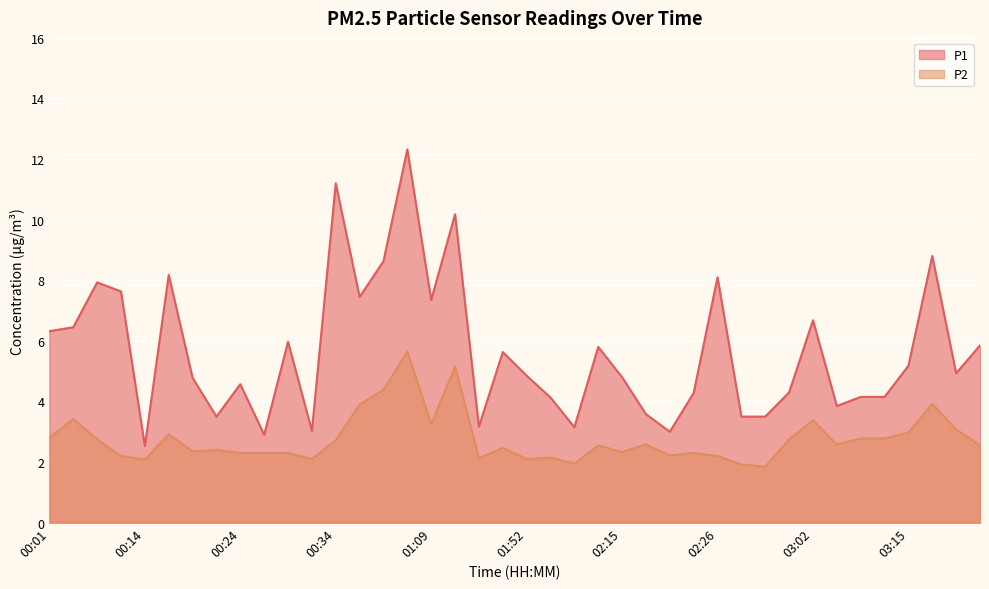

How many lines are shown in the chart?

2